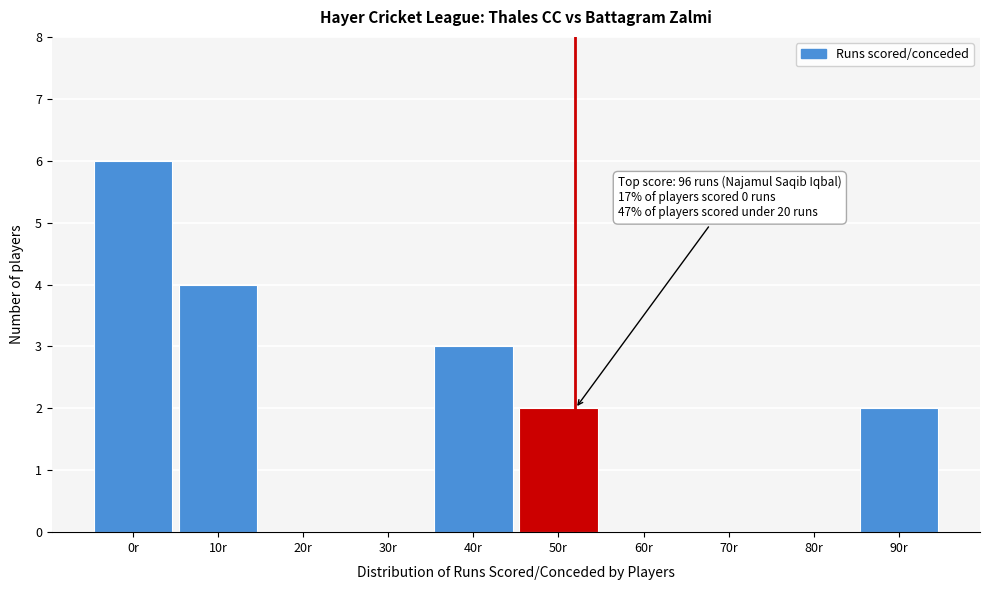

Reading right to left, list all the values displayed in this chart.

90r=2	80r=0	70r=0	60r=0	50r=2	40r=3	30r=0	20r=0	10r=4	0r=6